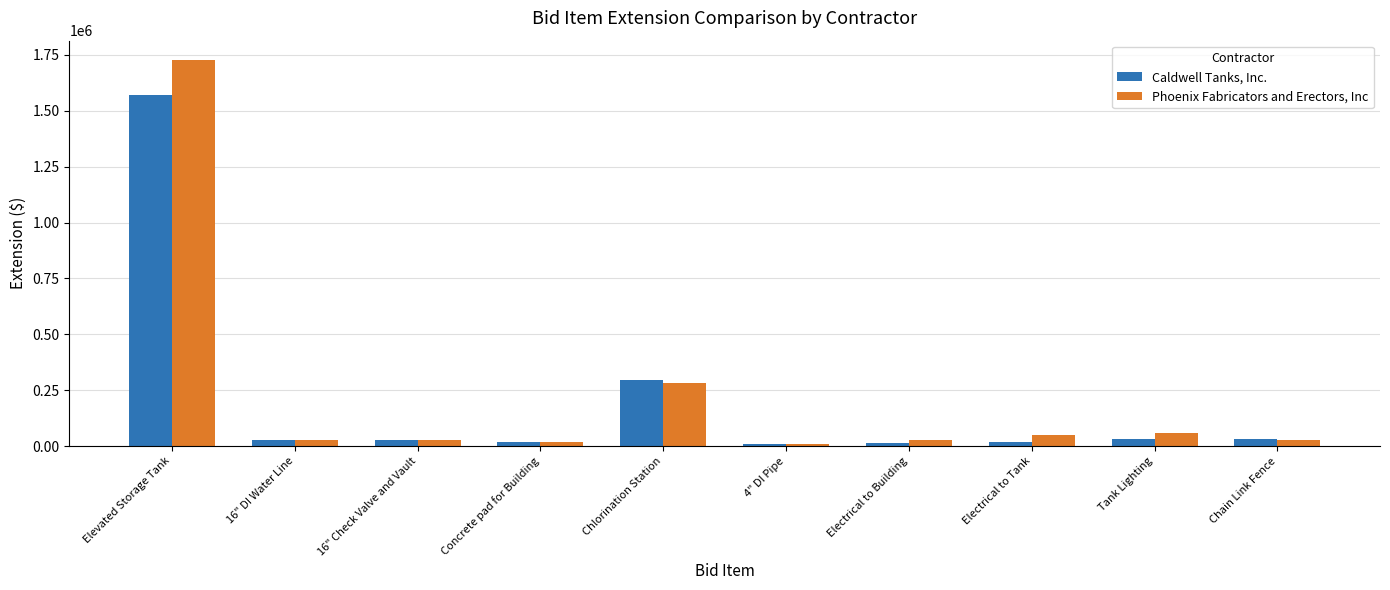

At which label does Caldwell Tanks, Inc. first exceed 29200?

Elevated Storage Tank